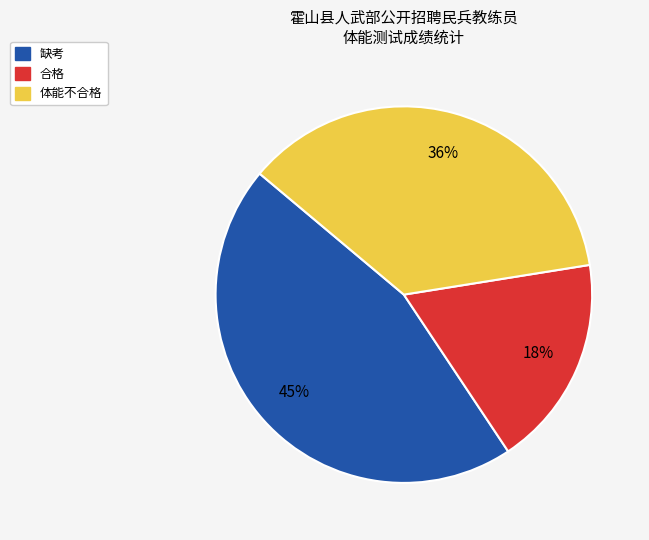

To the nearest percent, what is the combined percentage of 合格 and 缺考?

64%